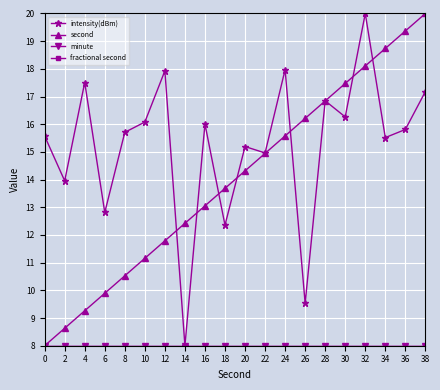

List the labels in order of minute value, smallest first.

0, 2, 4, 6, 8, 10, 12, 14, 16, 18, 20, 22, 24, 26, 28, 30, 32, 34, 36, 38